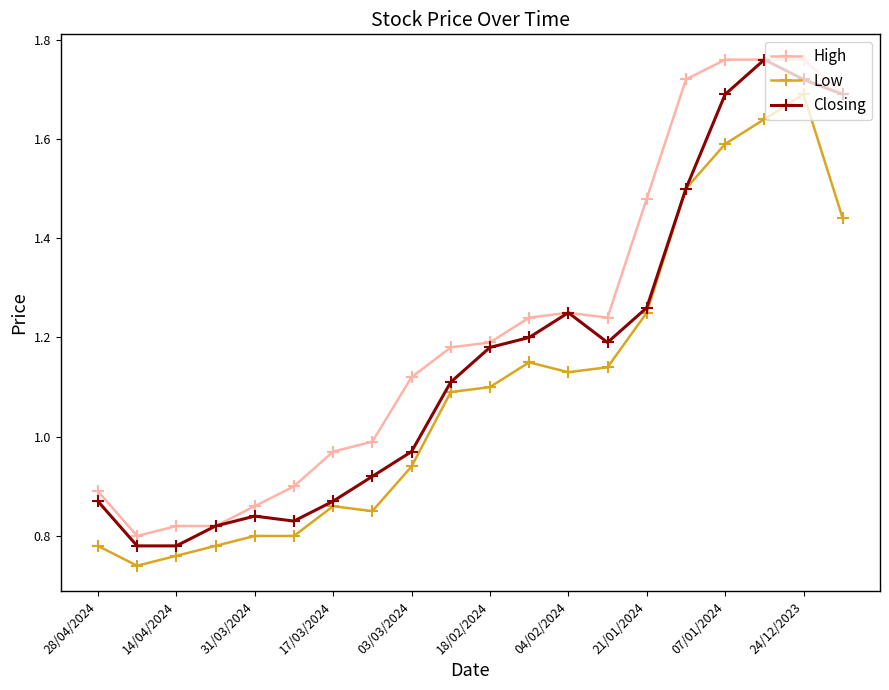

True or false: High and Low cross at least once.

False